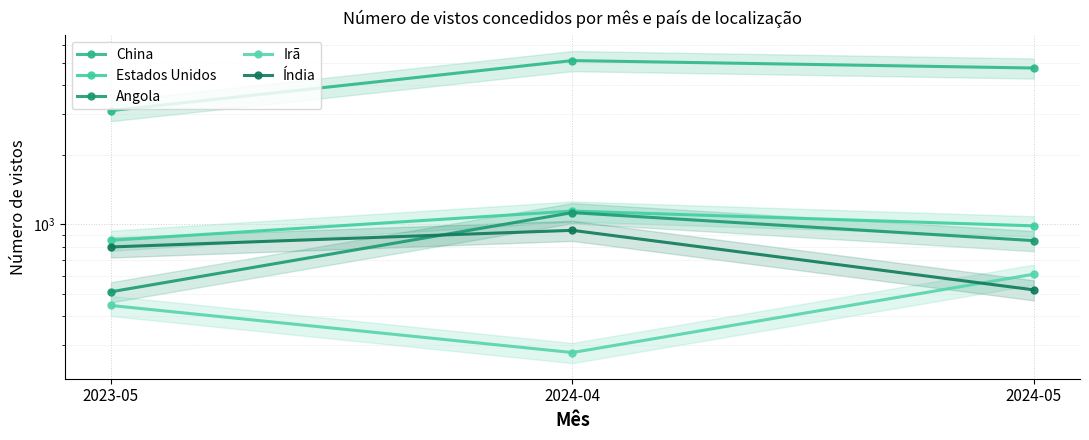

Which series has the largest total across all categories?

China